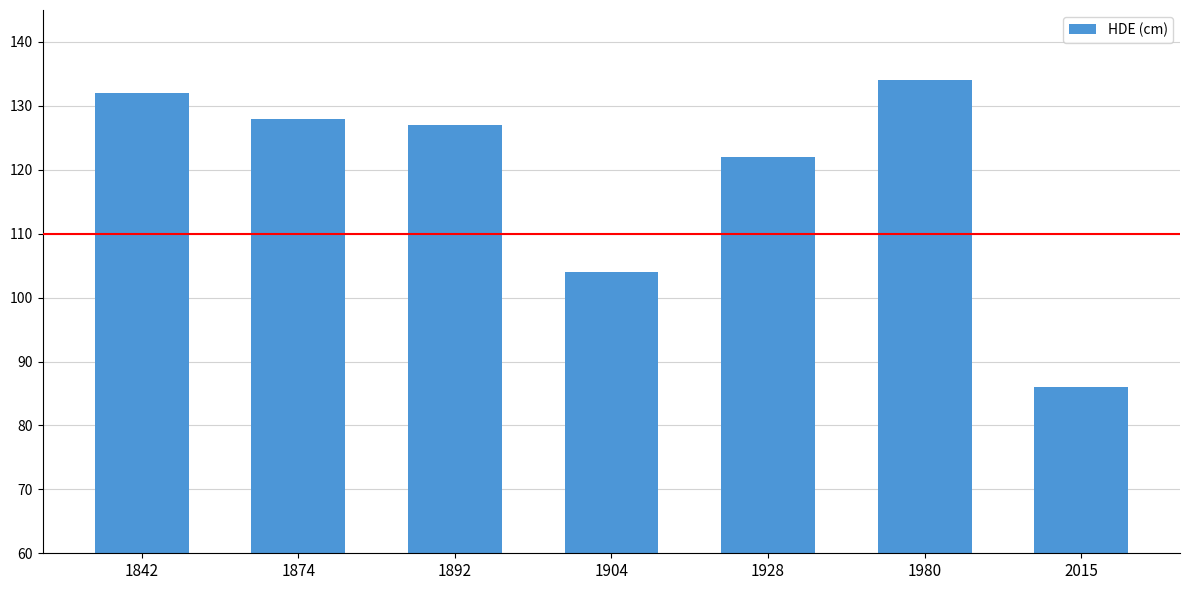

Between 2015 and 1842, which is larger?

1842